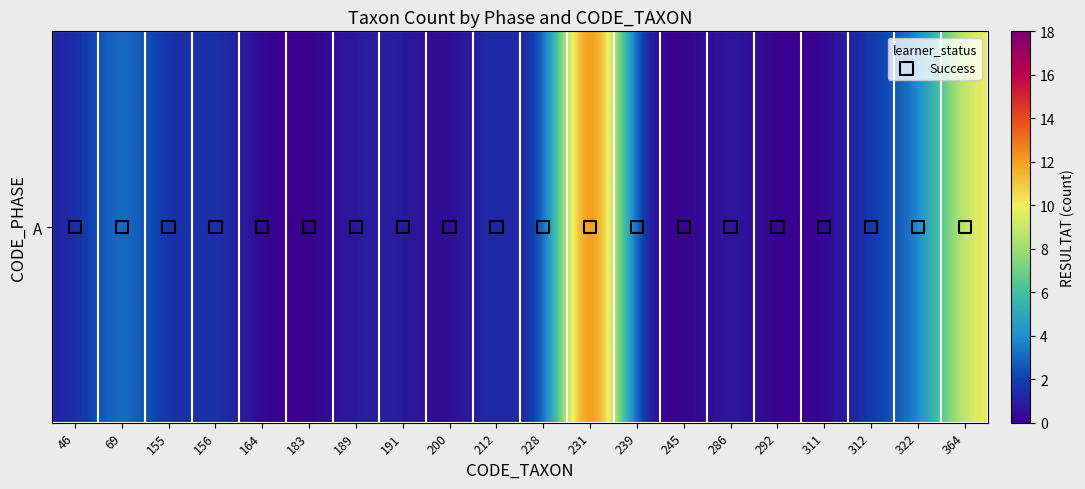

Which label corresponds to the largest value in the chart?

231